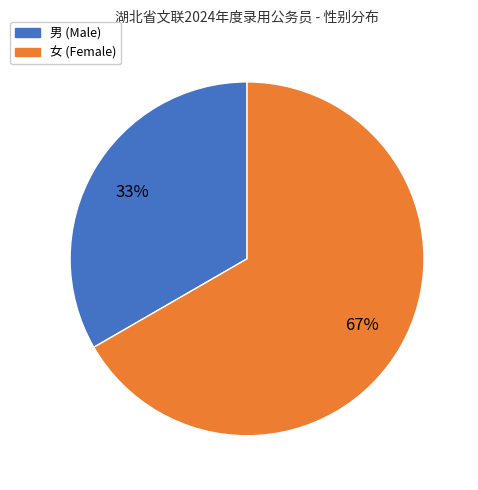

The 女 slice represents 81% of the pie. True or false?

False